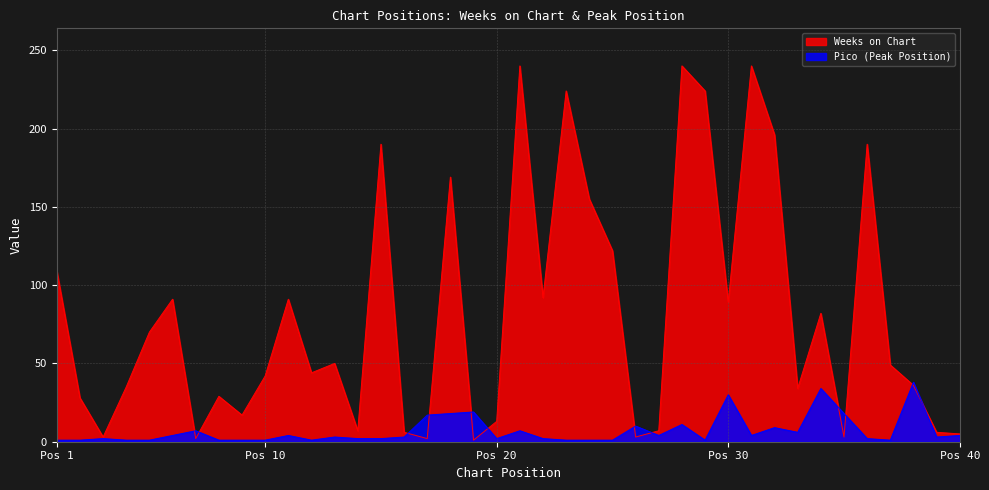

Rank the series by their maximum value, from highest to lowest.

Weeks on Chart, Pico (Peak Position)